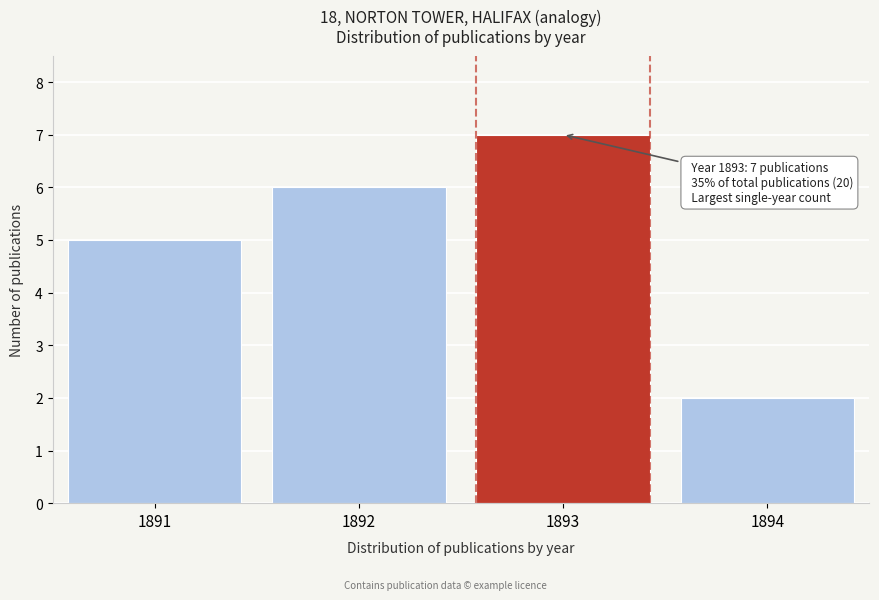

Reading left to right, extract all data points from this chart.

1891=5	1892=6	1893=7	1894=2